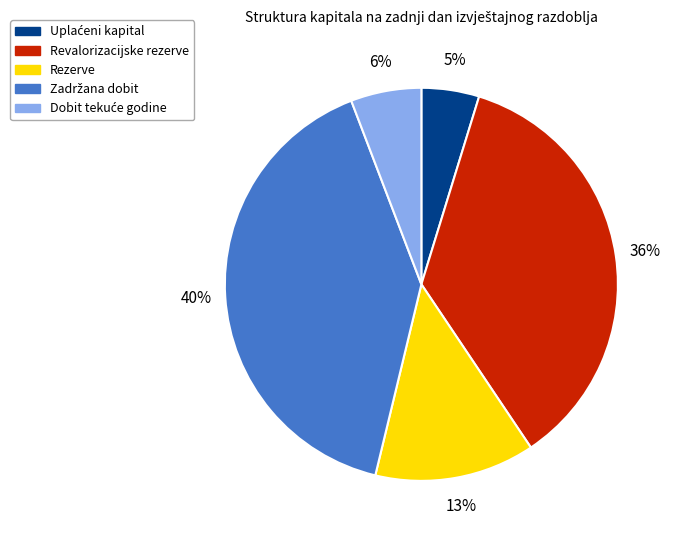

To the nearest percent, what percentage of the pie is Revalorizacijske rezerve?

36%